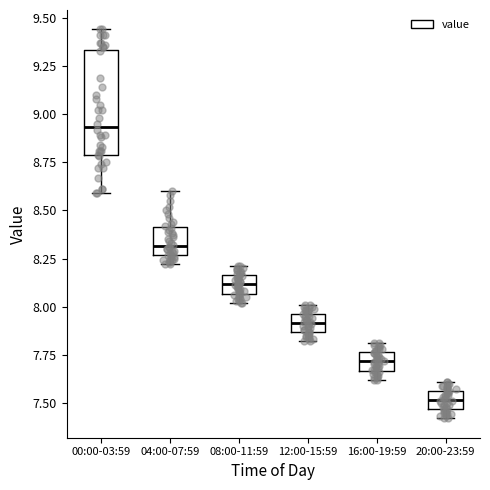

Reading left to right, read every box against the y-axis: the position of its median line, the range the box covers, and the ends of its whiskers. The values are not printed on the chart, so give them approximately, as read against the axis.

00:00-03:59: median 8.95, box 8.80 to 9.35, whiskers 8.60 to 9.45
04:00-07:59: median 8.30, box 8.25 to 8.40, whiskers 8.20 to 8.60
08:00-11:59: median 8.10, box 8.05 to 8.15, whiskers 8.00 to 8.20
12:00-15:59: median 7.90, box 7.85 to 7.95, whiskers 7.80 to 8.00
16:00-19:59: median 7.70, box 7.65 to 7.75, whiskers 7.60 to 7.80
20:00-23:59: median 7.50, box 7.45 to 7.55, whiskers 7.40 to 7.60